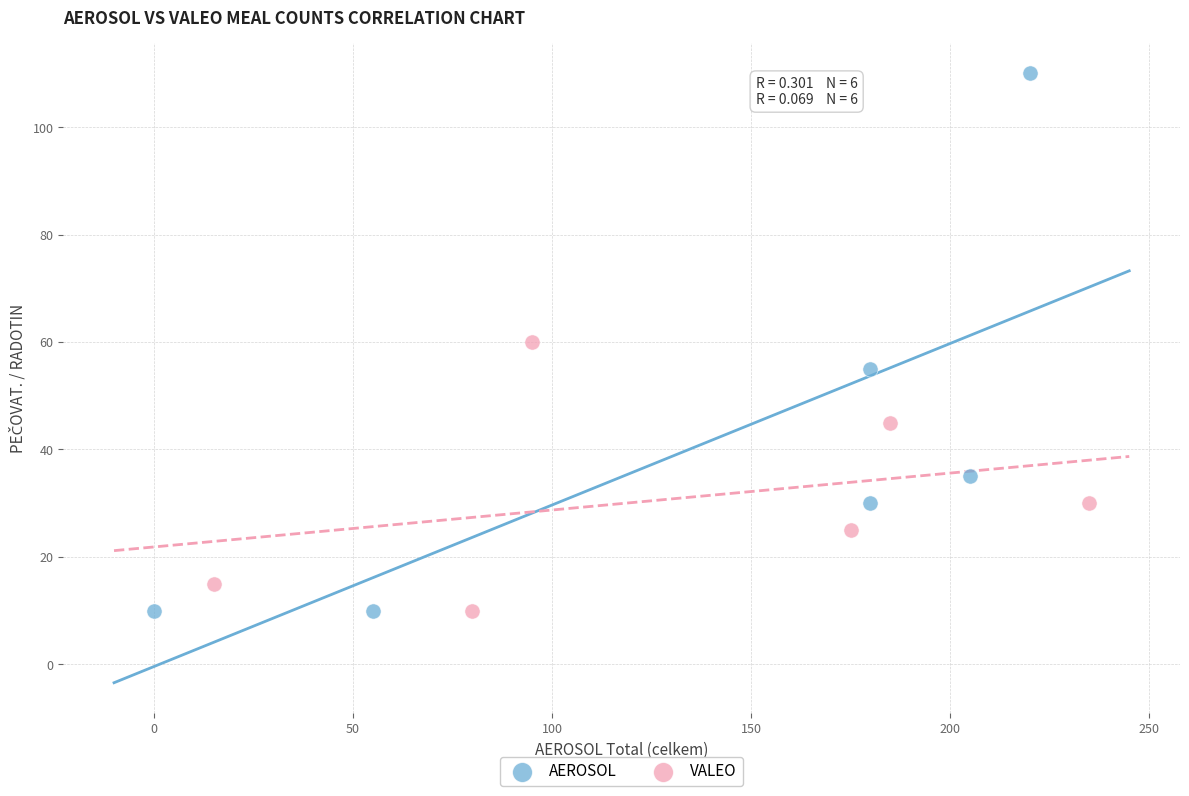

Which series contains the highest Y value?

AEROSOL